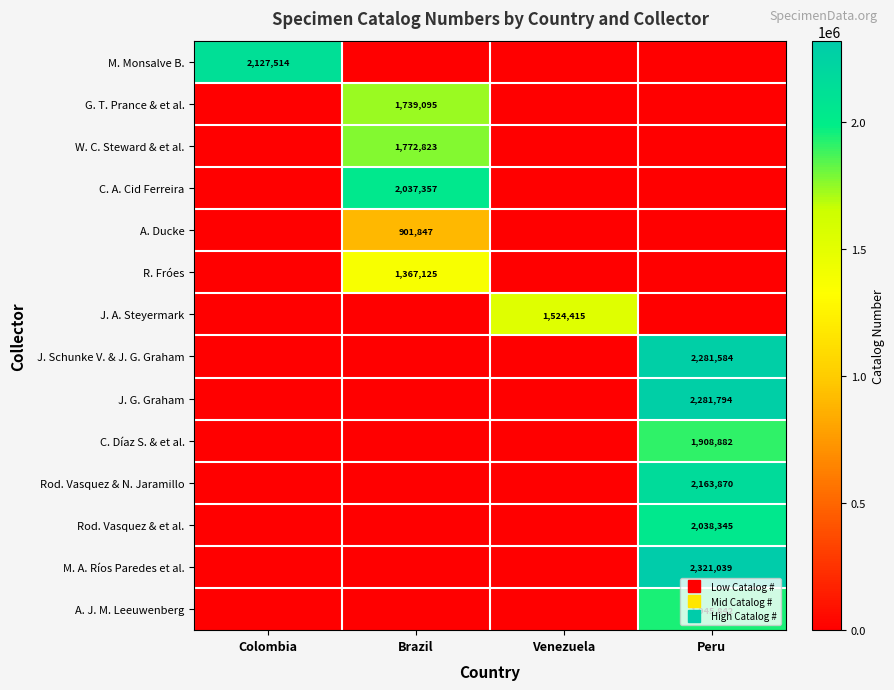

Which series has the largest range (max minus min)?

M. A. Ríos Paredes et al.